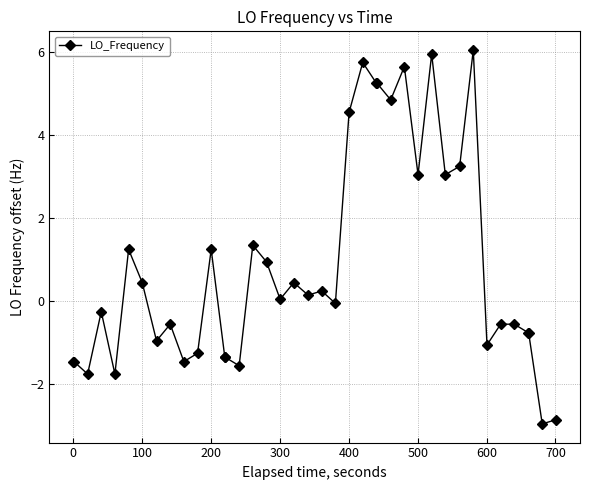

What is the value of the 23rd point from the left?

4.5